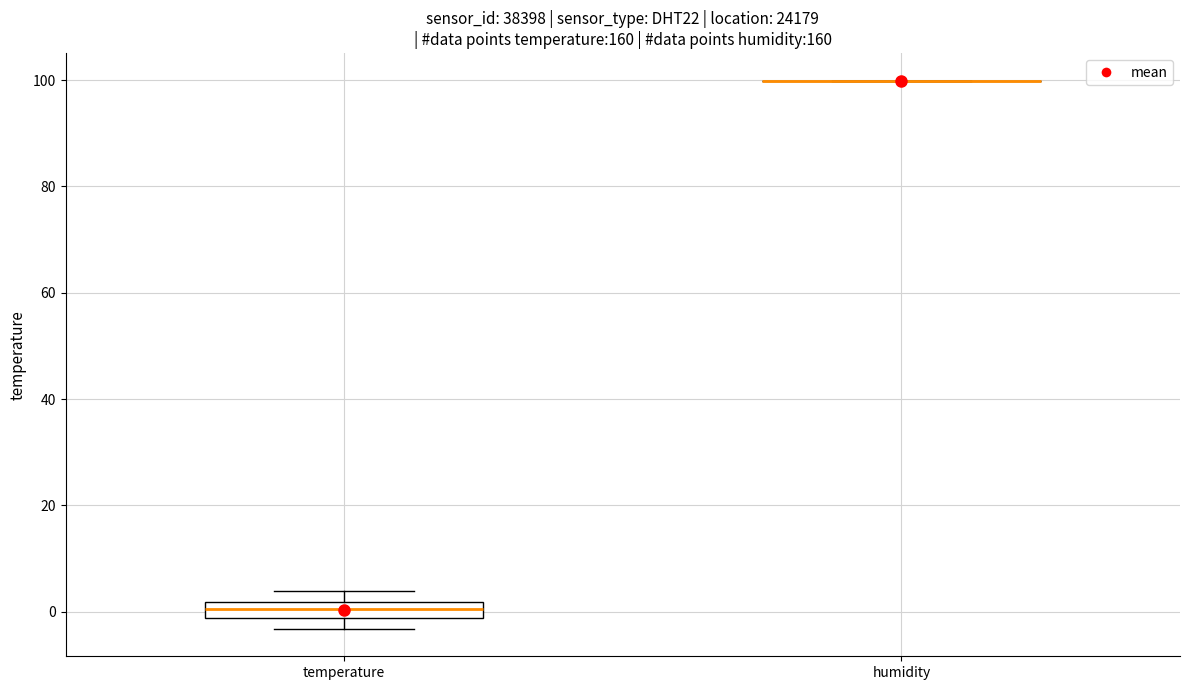

Which box is the tallest, from its lower edge to its upper edge?

temperature